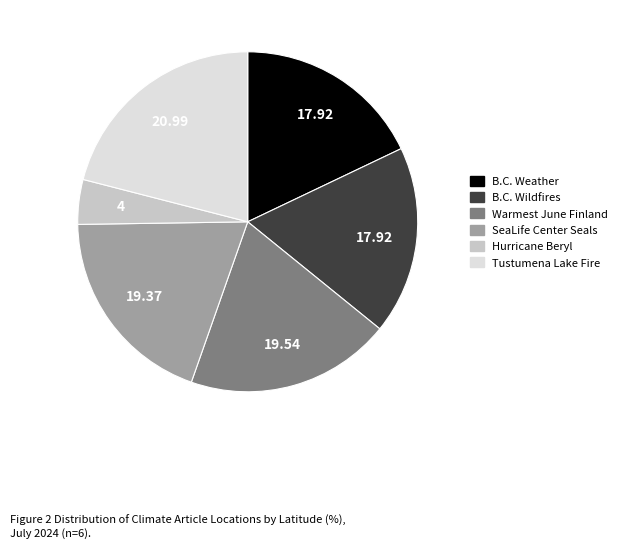

Does Warmest June Finland represent more than half of the total?

No